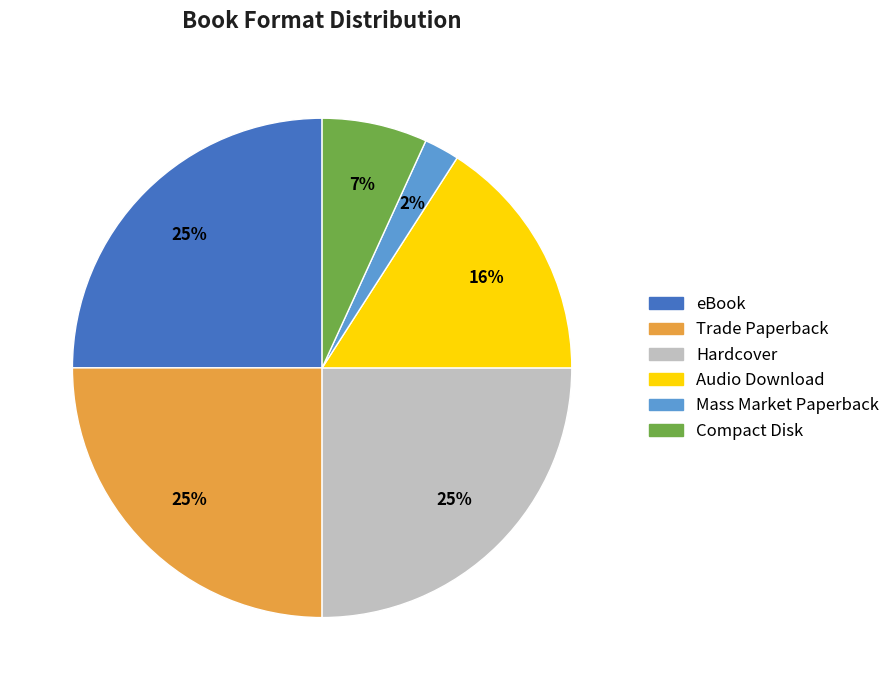

Count the number of slices in the pie.

6